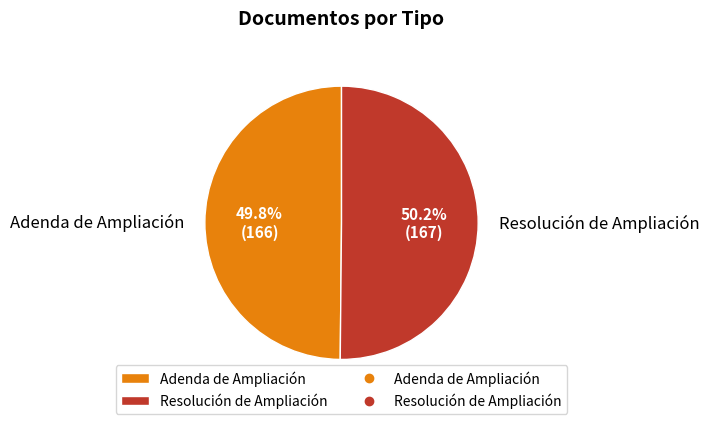

Is there a majority slice in this chart?

Yes